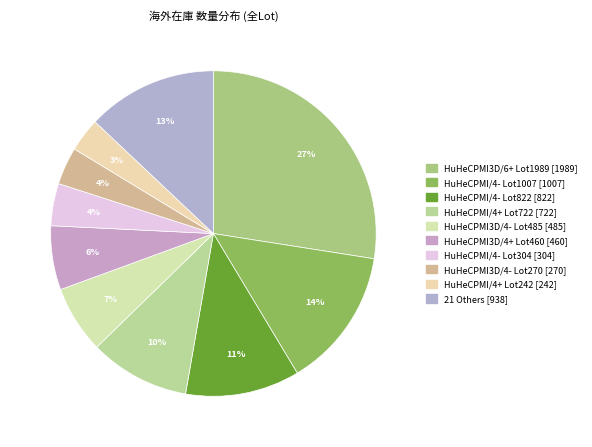

To the nearest percent, what is the average slice percentage?

10%